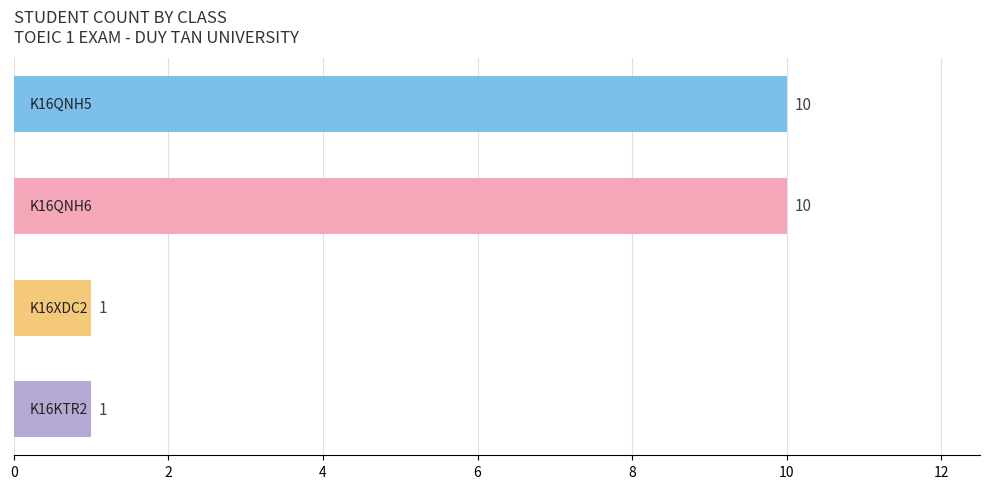

How many values are between 1 and 10?

4